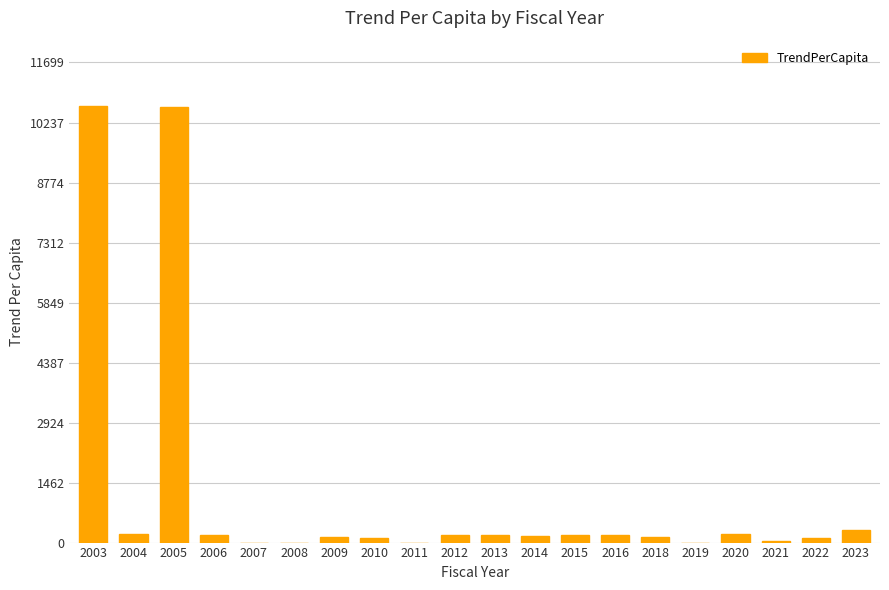

The chart shows a value of 16996.2 at 2005. True or false?

False